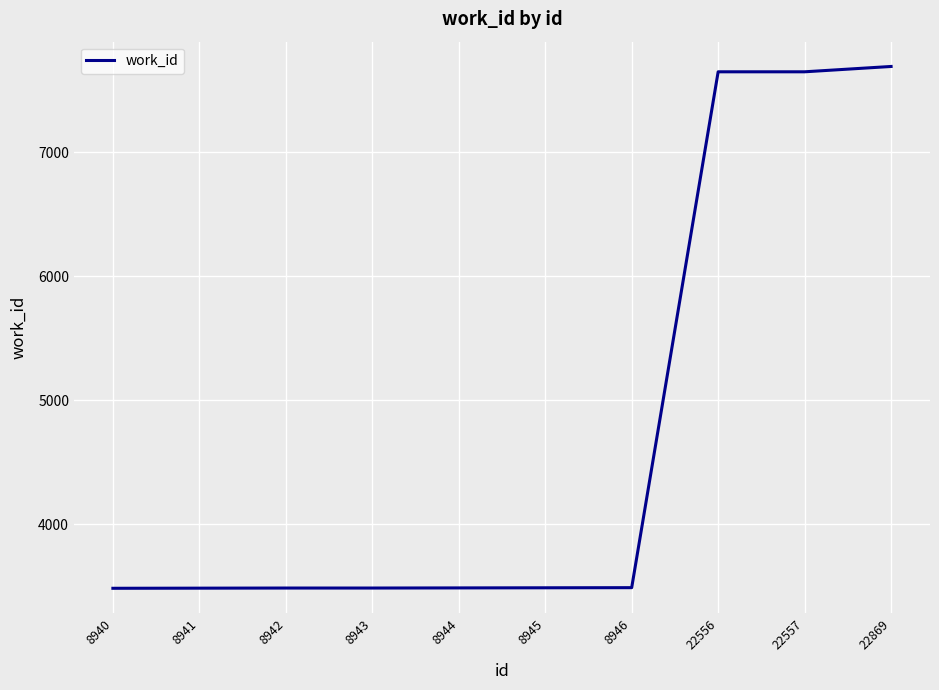

The chart shows a value of 7649 at 22556. True or false?

True